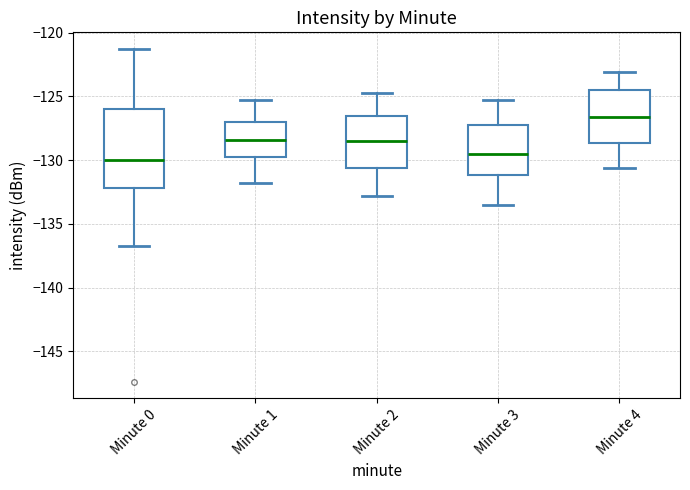

Reading left to right, read every box against the y-axis: the position of its median line, the range the box covers, and the ends of its whiskers. The values are not printed on the chart, so give them approximately, as read against the axis.

Minute 0: median -130.0, box -132.0 to -126.0, whiskers -136.5 to -121.5
Minute 1: median -128.5, box -129.5 to -127.0, whiskers -132.0 to -125.5
Minute 2: median -128.5, box -130.5 to -126.5, whiskers -133.0 to -124.5
Minute 3: median -129.5, box -131.0 to -127.0, whiskers -133.5 to -125.5
Minute 4: median -126.5, box -128.5 to -124.5, whiskers -130.5 to -123.0